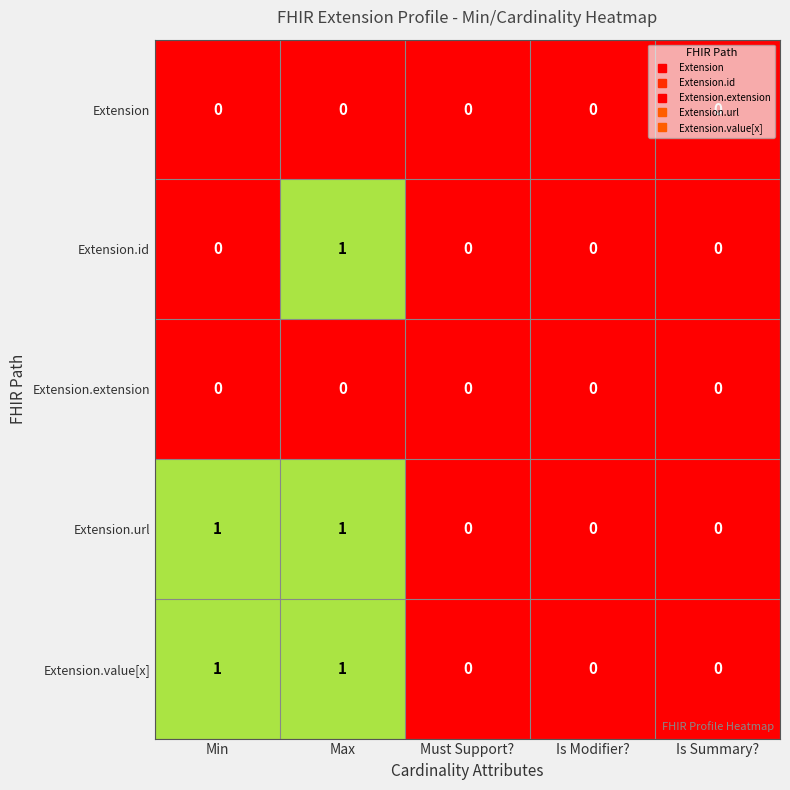

At which category is the sum across all series the highest?

Max